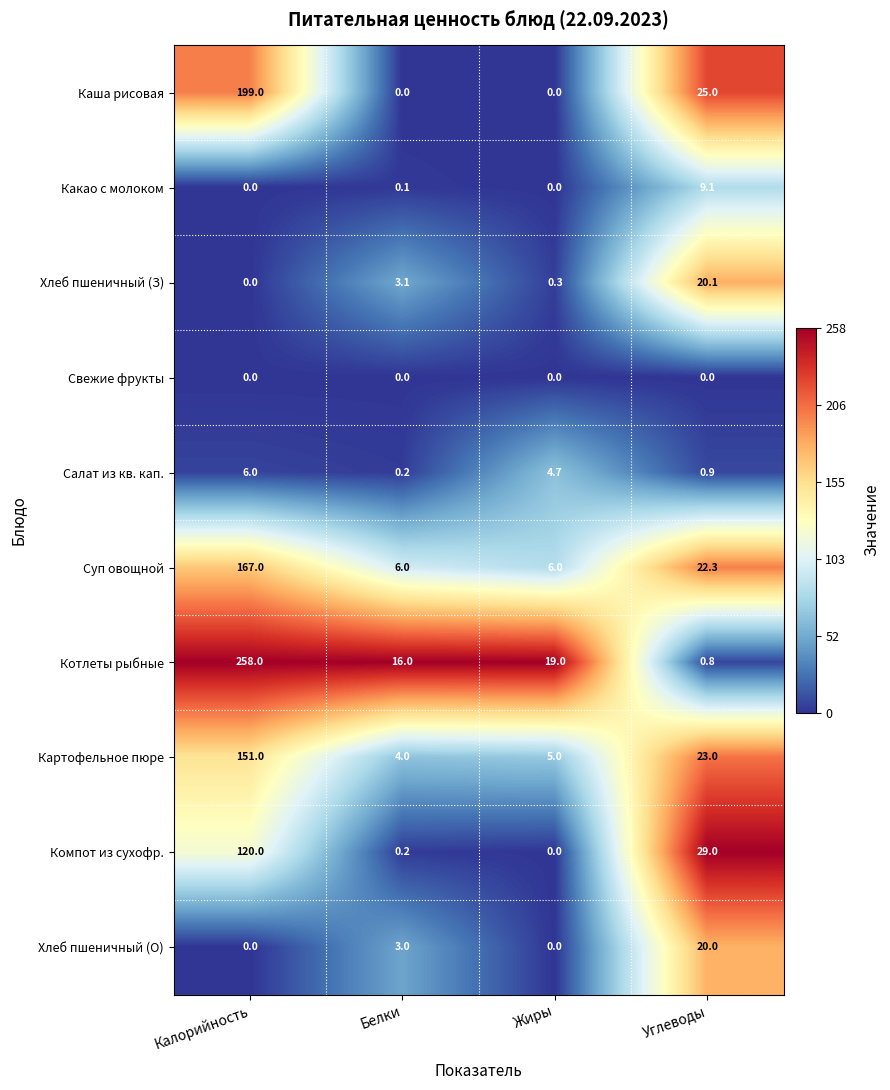

Rank the series by their maximum value, from lowest to highest.

Свежие фрукты, Салат из кв. кап., Какао с молоком, Хлеб пшеничный (О), Хлеб пшеничный (З), Компот из сухофр., Картофельное пюре, Суп овощной, Каша рисовая, Котлеты рыбные